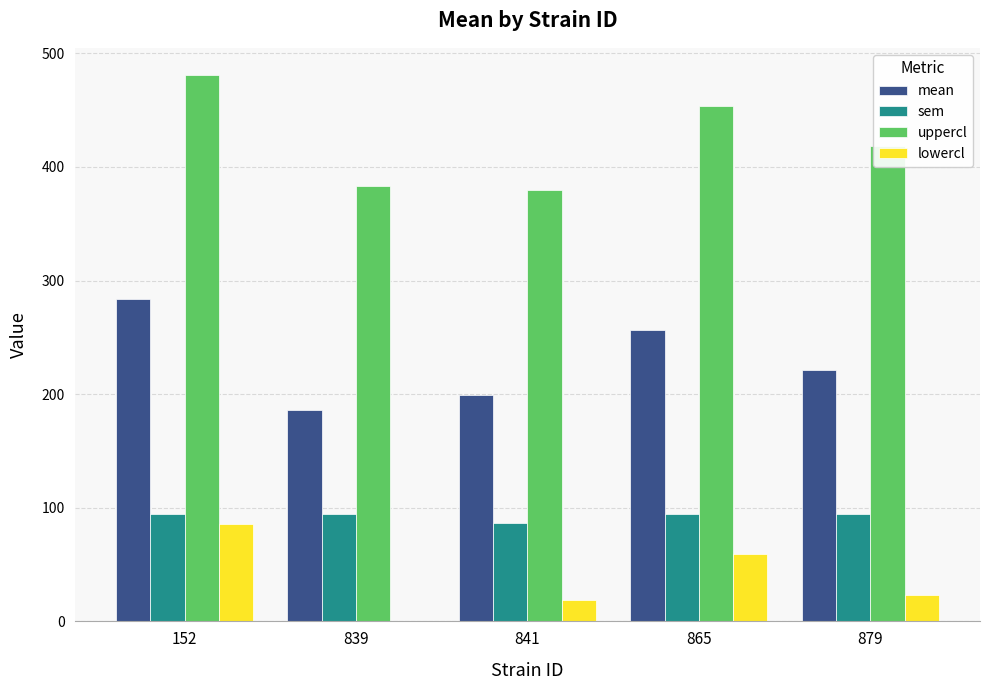

What is the average value of the lowercl series?

37.5